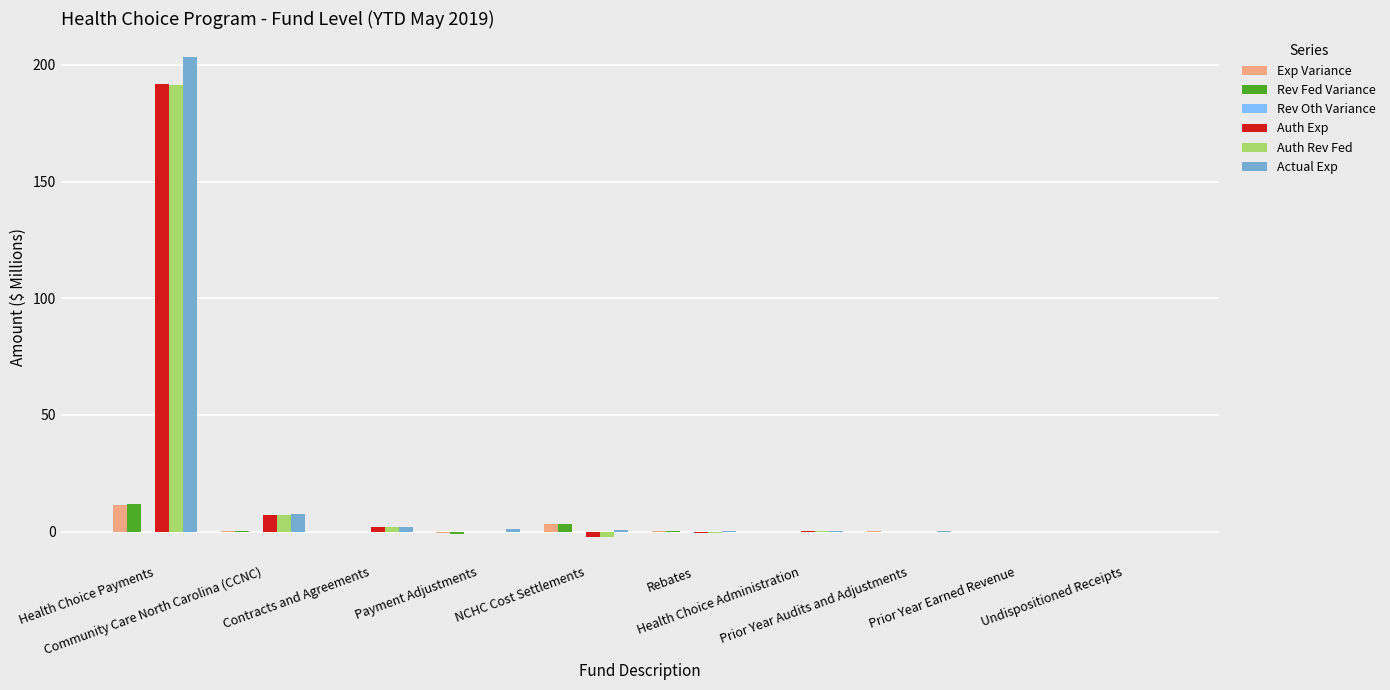

Between Community Care North Carolina (CCNC) and Contracts and Agreements, which series saw the biggest shift?

Actual Exp